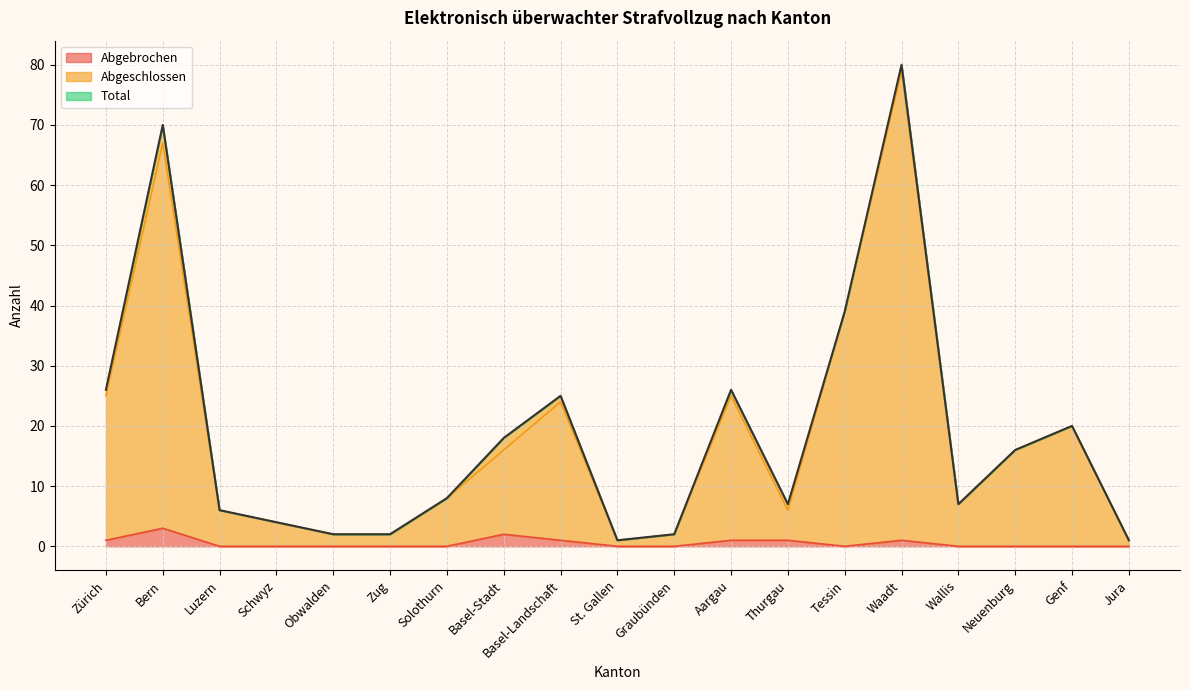

How many interior local valleys does the Abgebrochen series have?

1